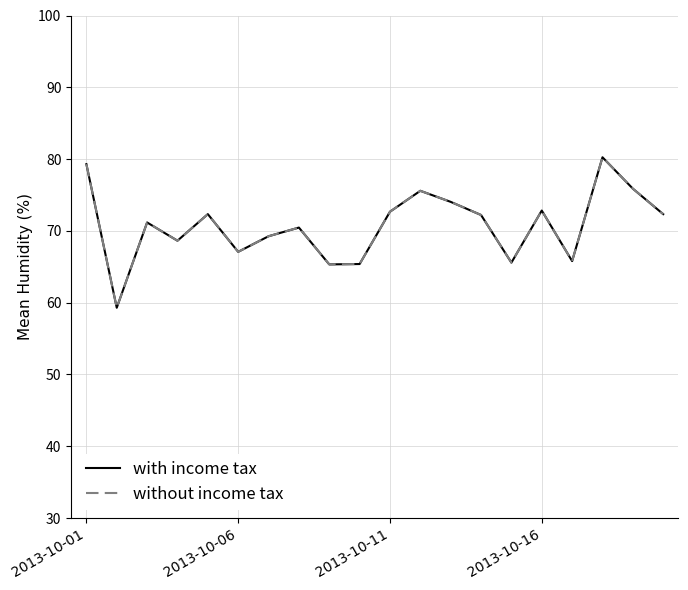

At how many categories does at least one series exceed 60?

19